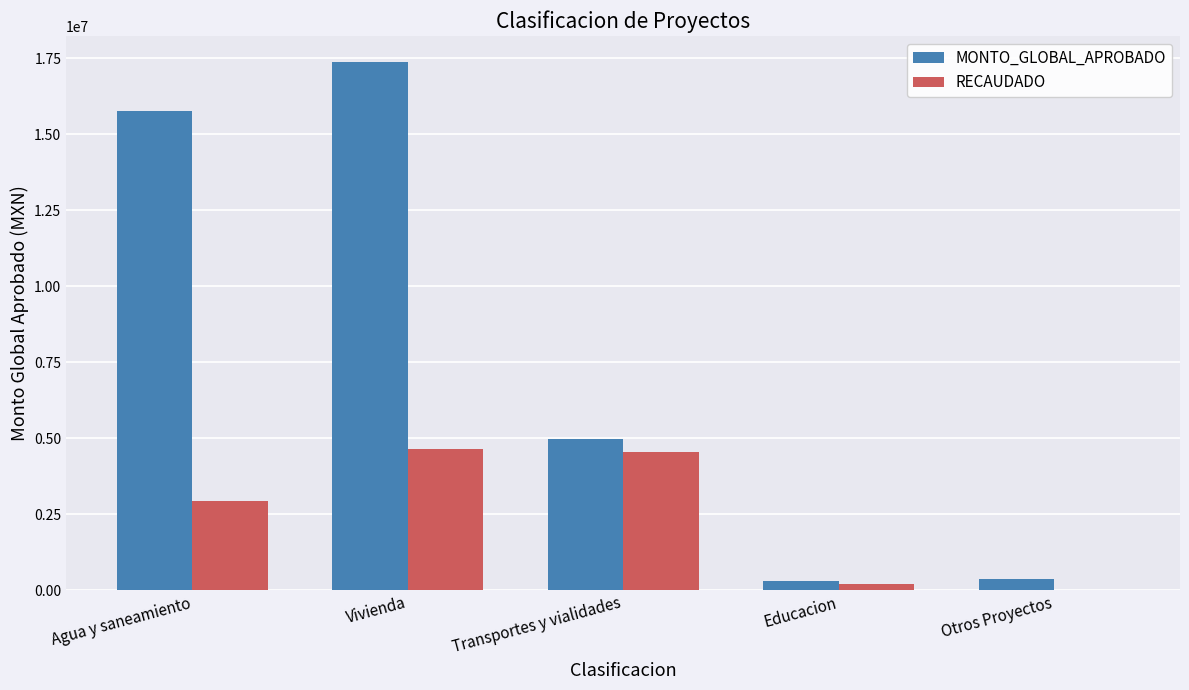

Where is RECAUDADO nearest to the value 2323750?

Agua y saneamiento